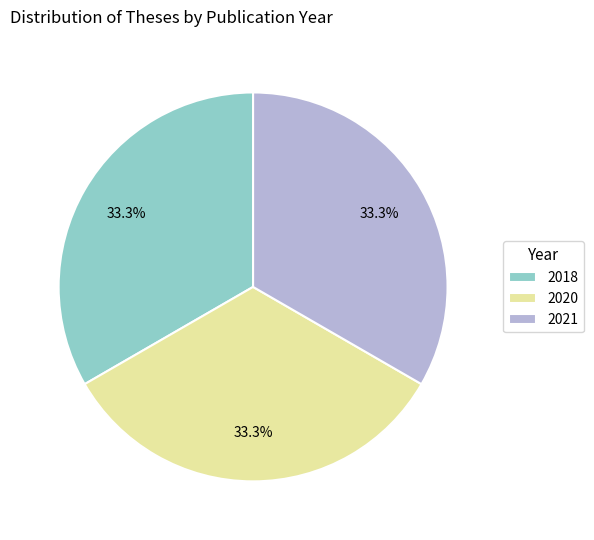

Is the sum of 2018 and 2021 greater than half?

Yes